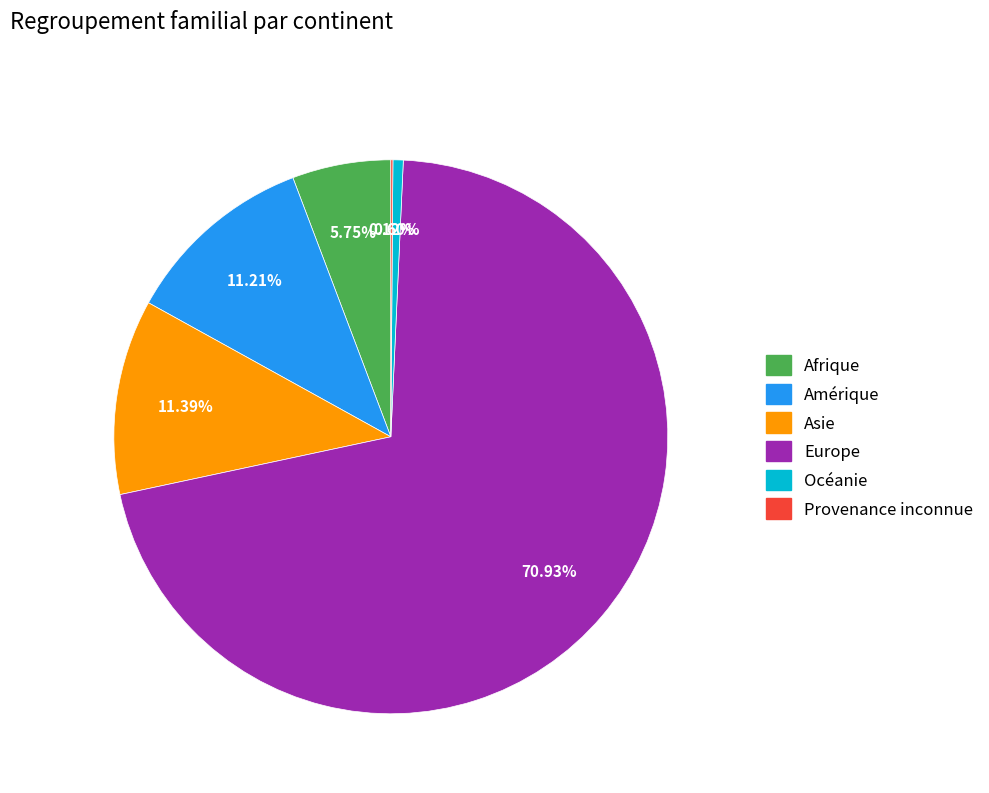

What portion of the pie excludes Océanie?

99.4%